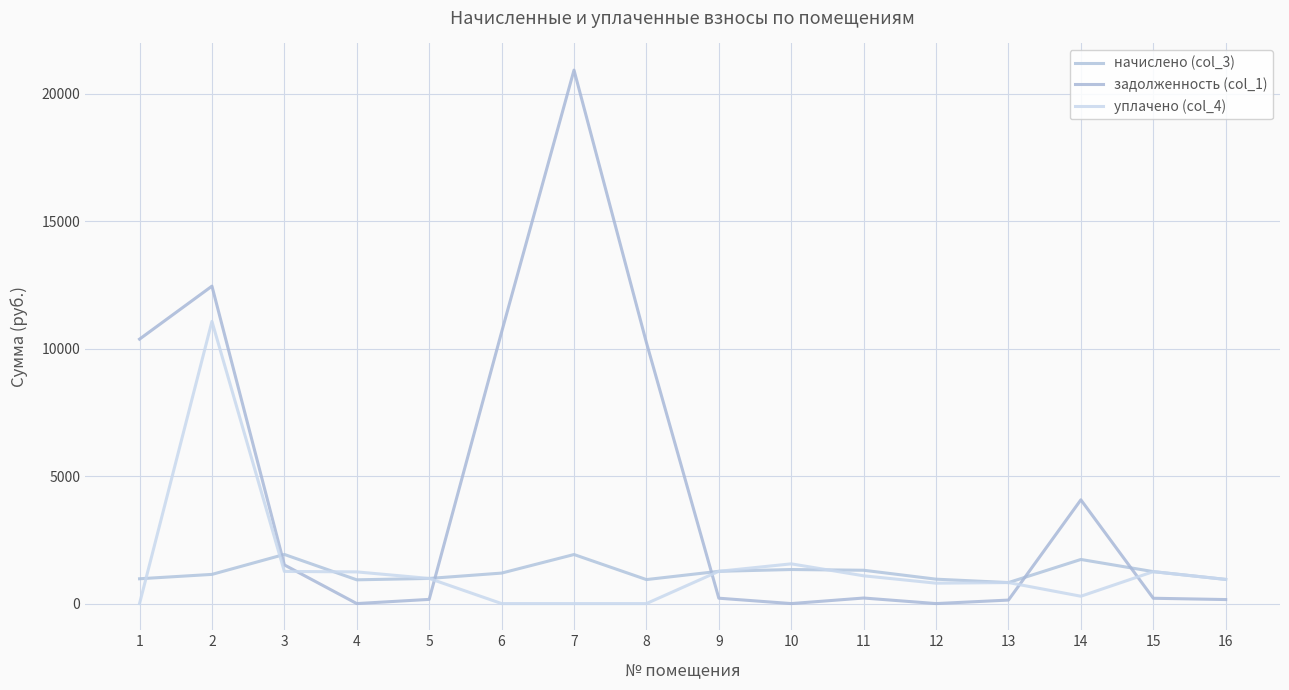

Does the chart have visible grid lines?

Yes